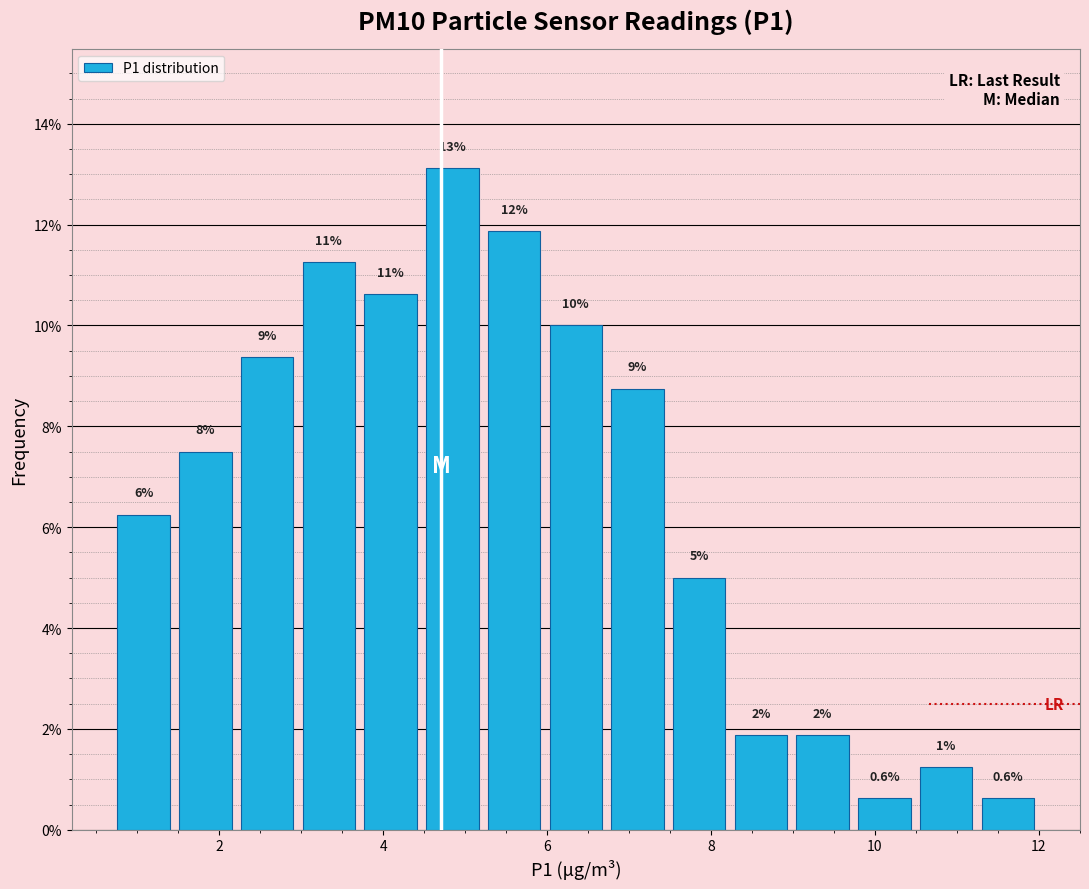

Around what value on the x-axis is the tallest bar? Give the approximate position of its centre, as read against the axis.

4.8